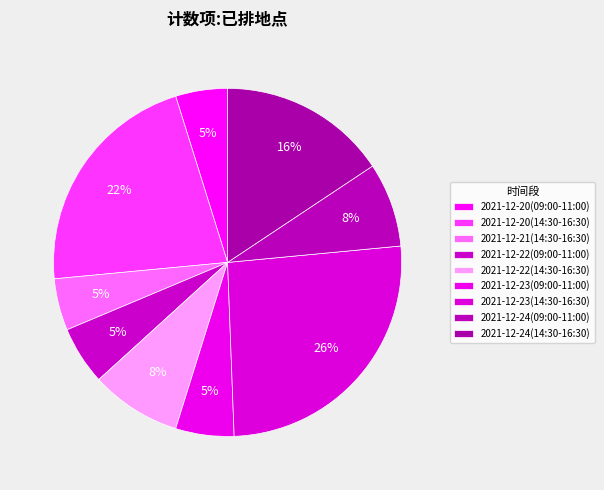

Combined, what portion of the pie is 2021-12-23(09:00-11:00) and 2021-12-22(09:00-11:00)?

10.8%